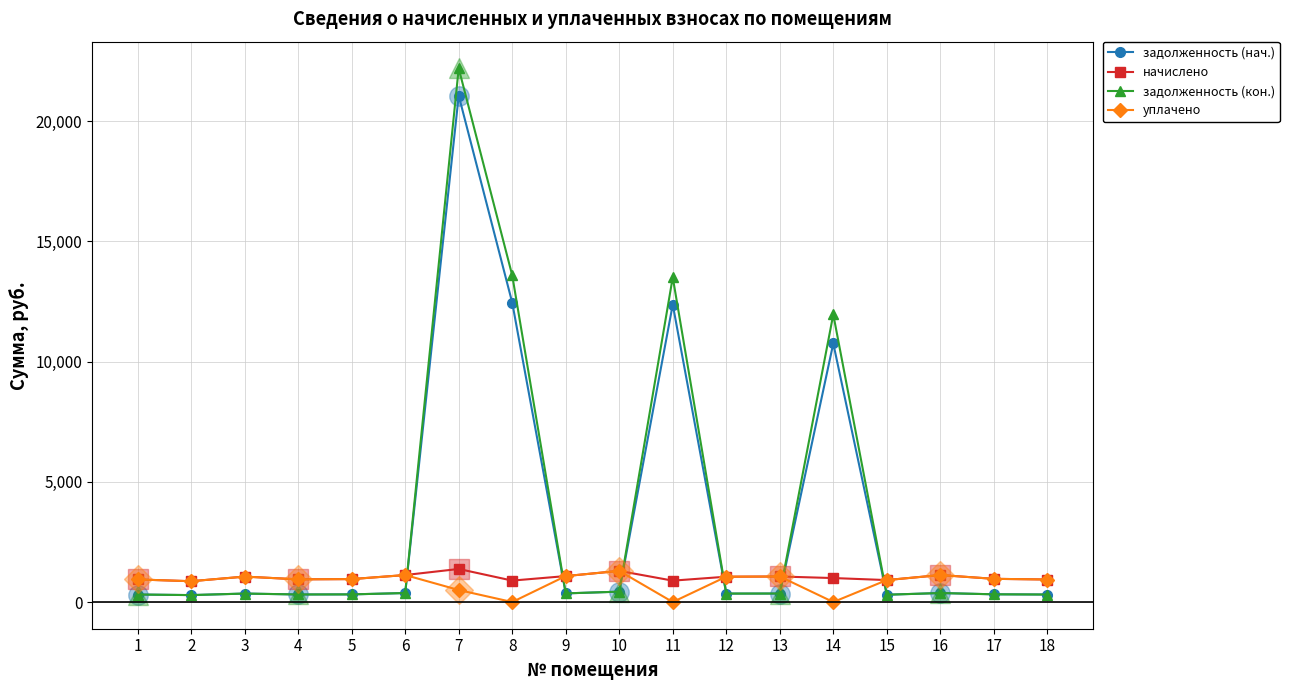

Between 5 and 17, which is larger?

17